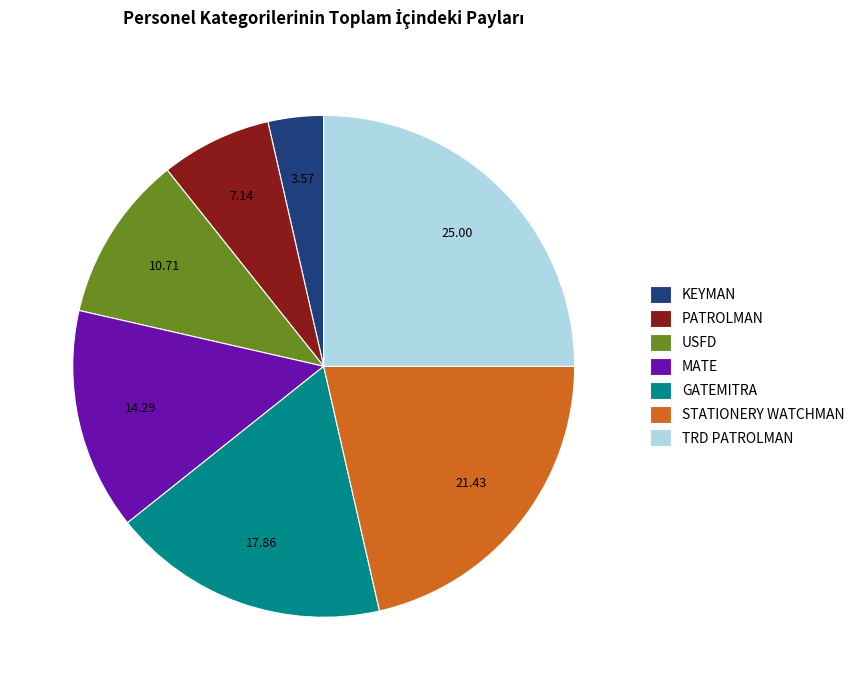

What is the ratio of the value at PATROLMAN to the value at KEYMAN?

2.0